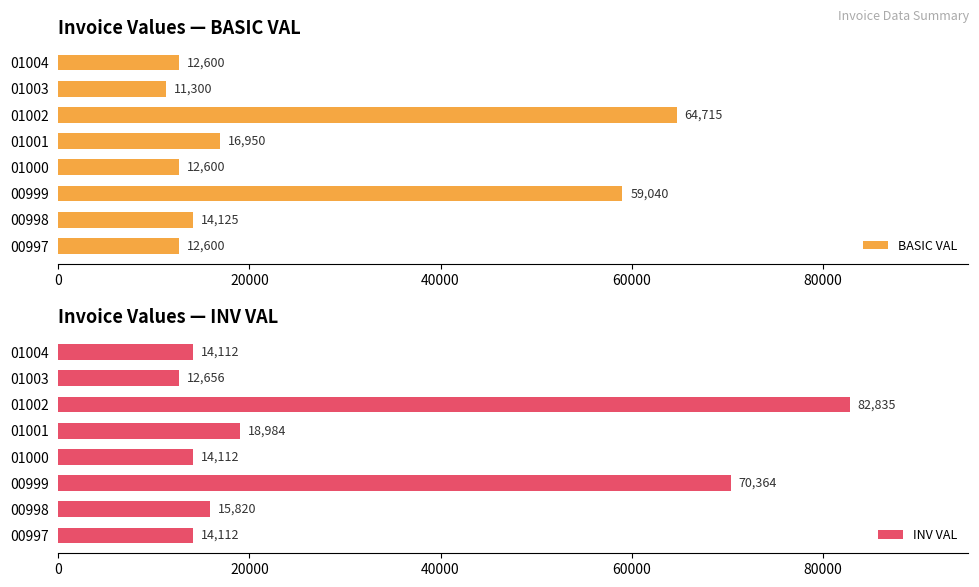

Does the chart contain any negative values?

No